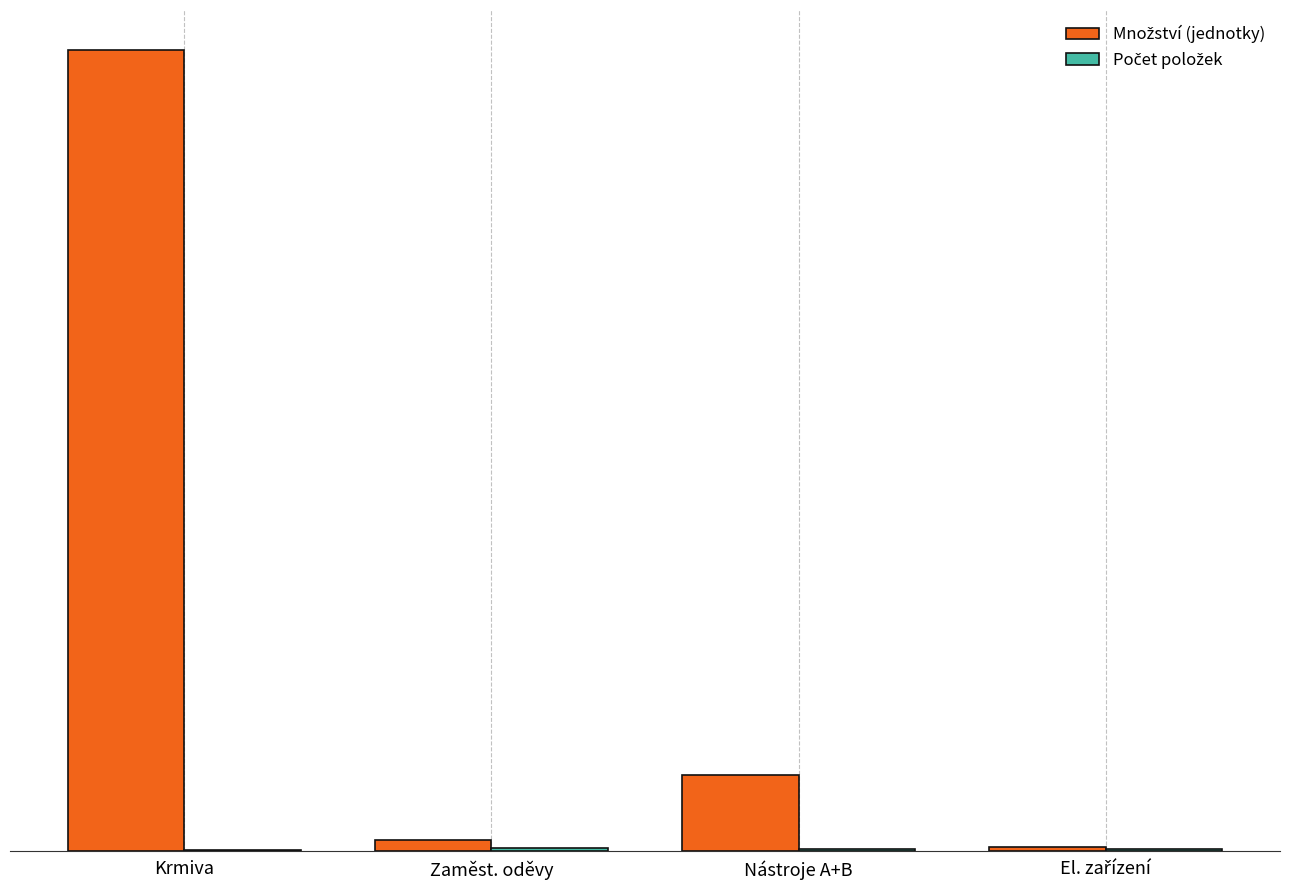

Are the bars grouped side by side (vs. stacked)?

Yes